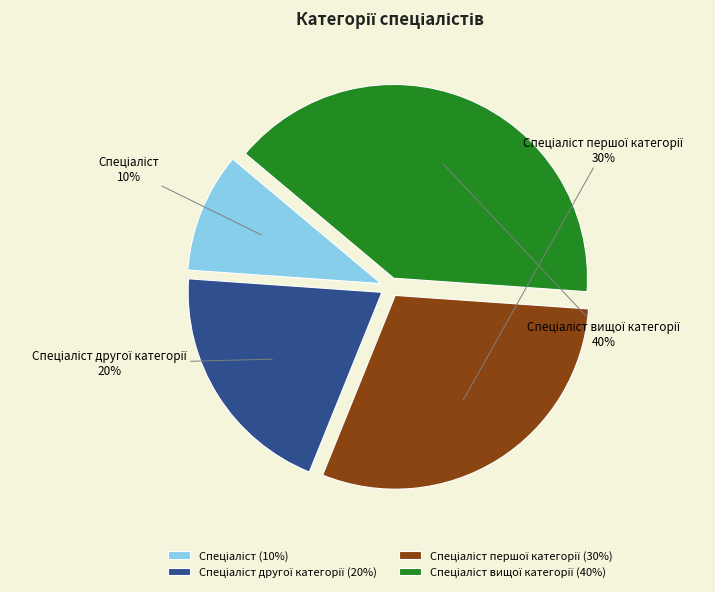

To the nearest percent, what is the average slice percentage?

25%